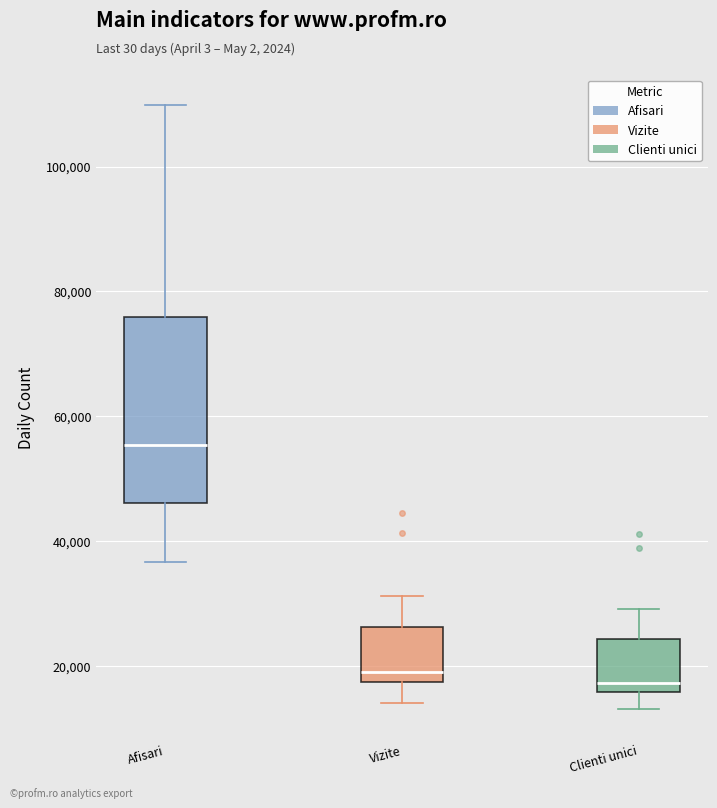

Which box is the tallest, from its lower edge to its upper edge?

Afisari